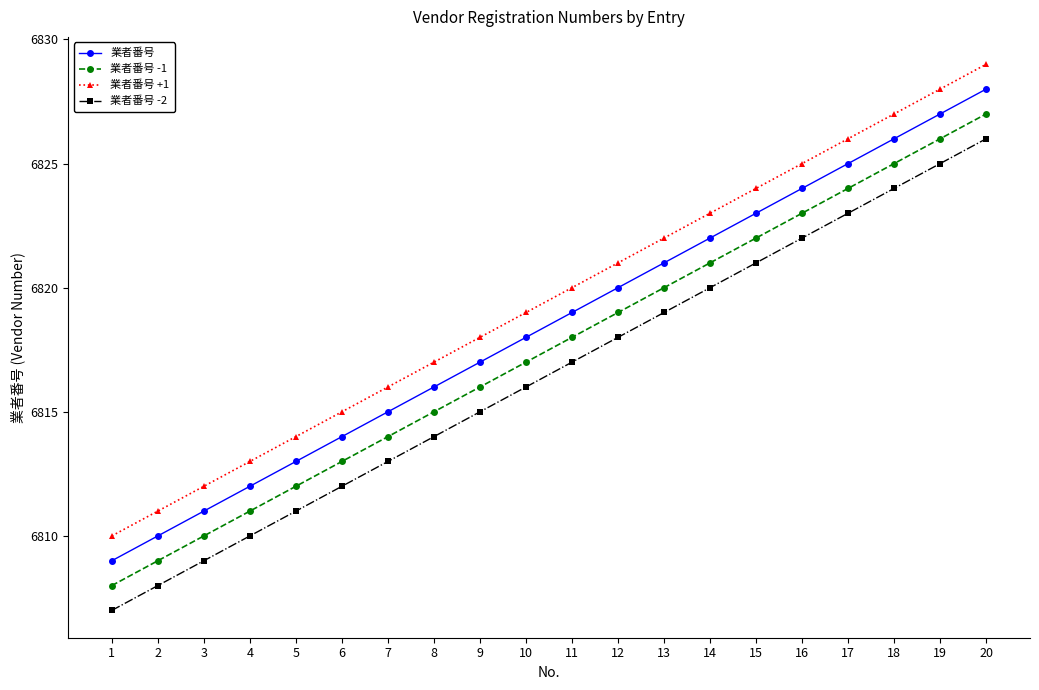

The value of 業者番号 -1 at 4 is 6811. True or false?

True